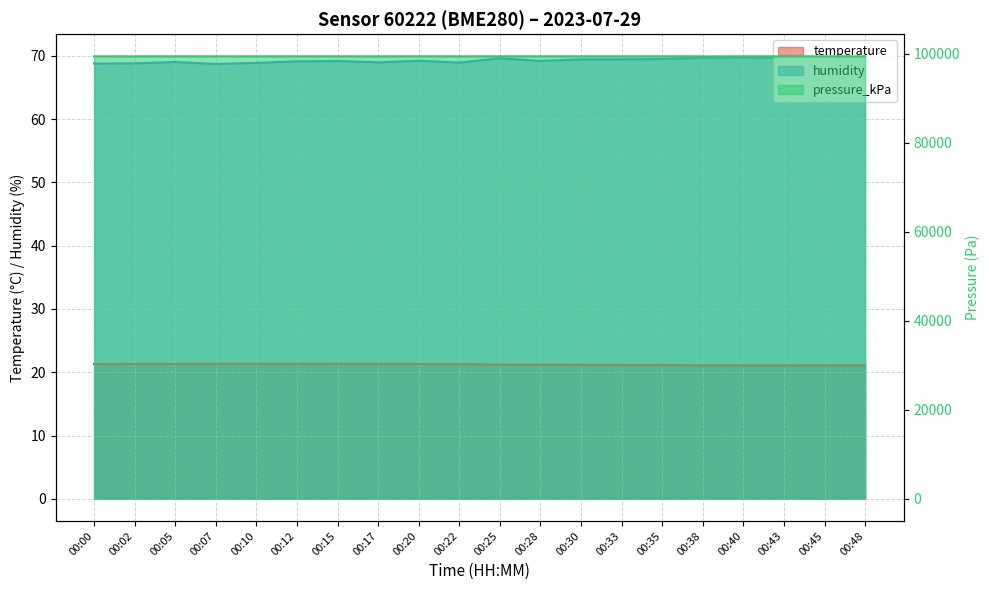

At which label does pressure_kPa first exceed 99406?

00:02